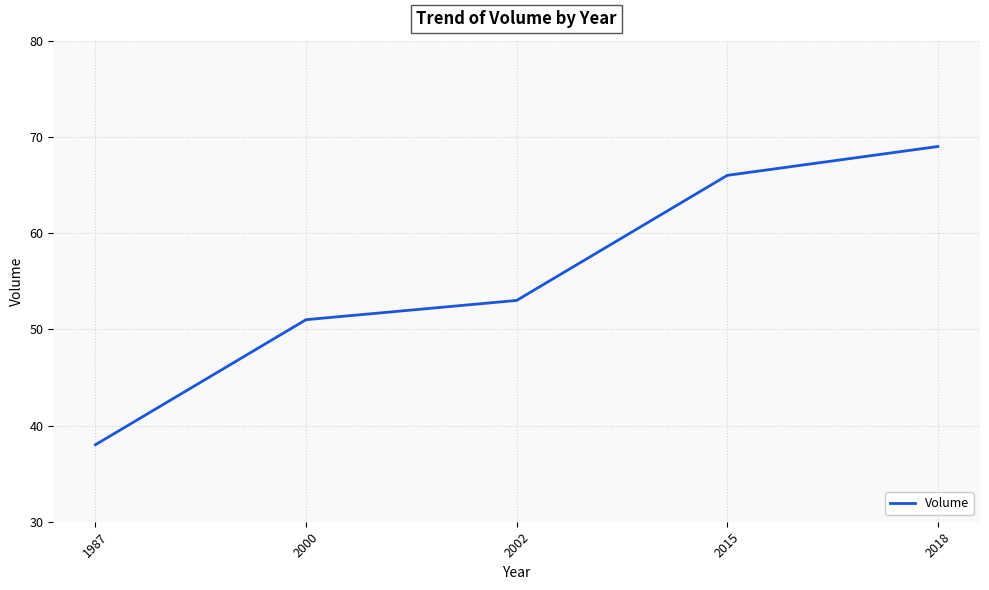

Read the value at 2002, to the nearest 10.

50